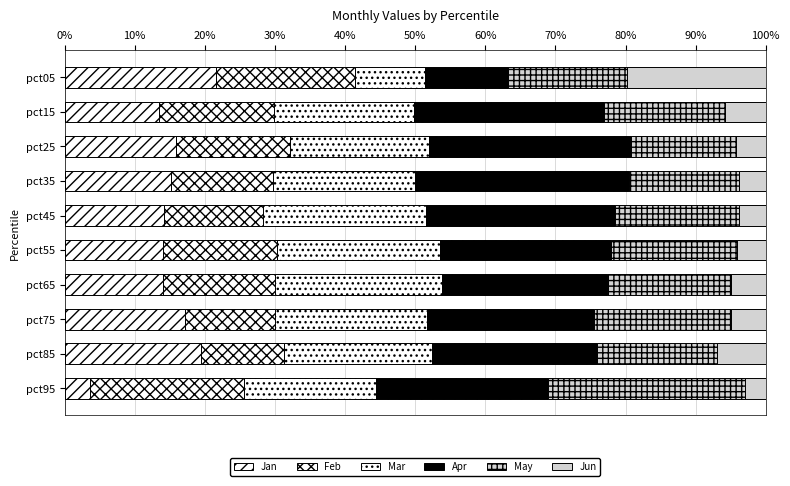

Count the number of categories in the chart.

10